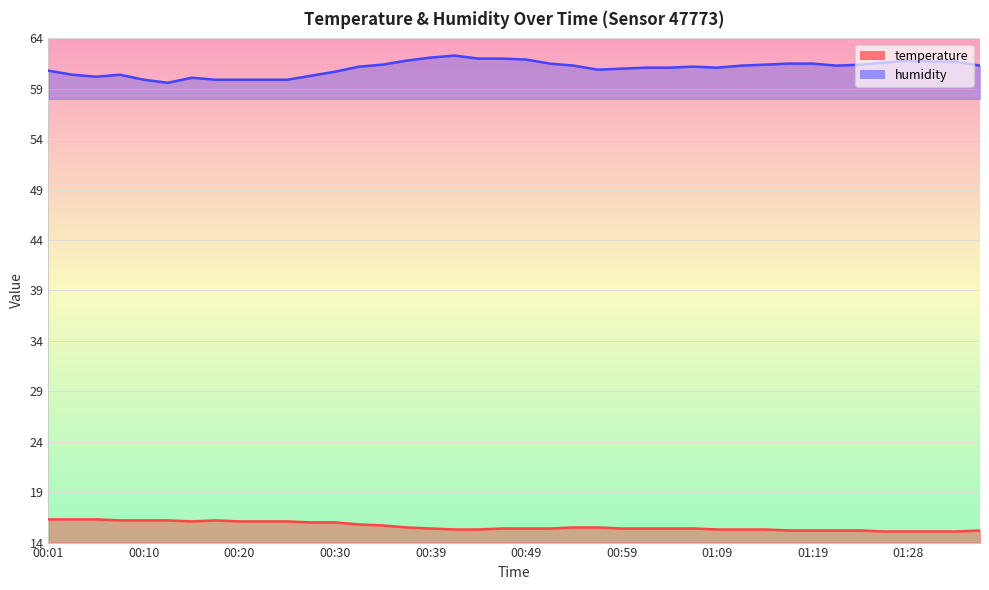

True or false: temperature and humidity cross at least once.

False